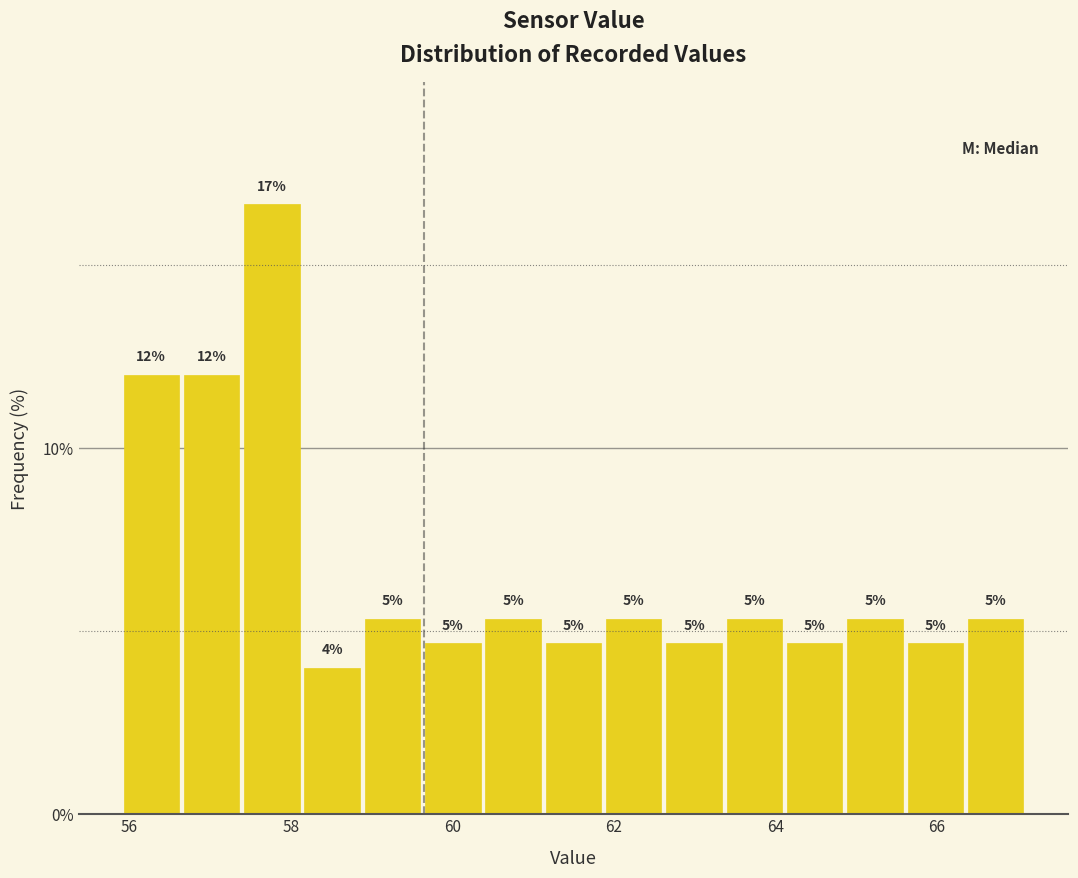

Around what value on the x-axis is the tallest bar? Give the approximate position of its centre, as read against the axis.

57.8